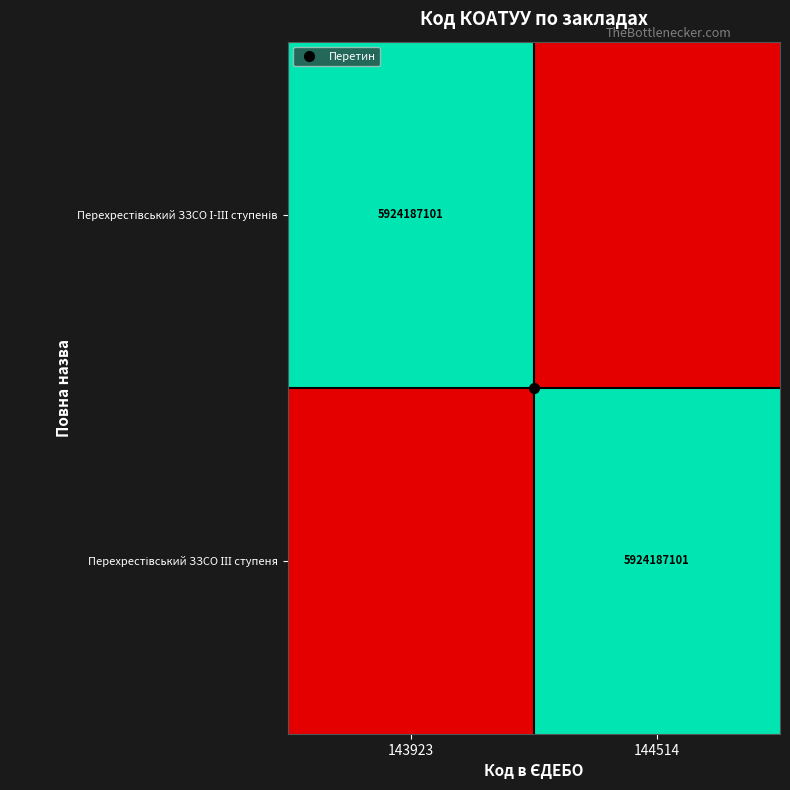

The Перехрестівський ЗЗСО ІІІ ступеня series shows 2 at 144514. True or false?

False